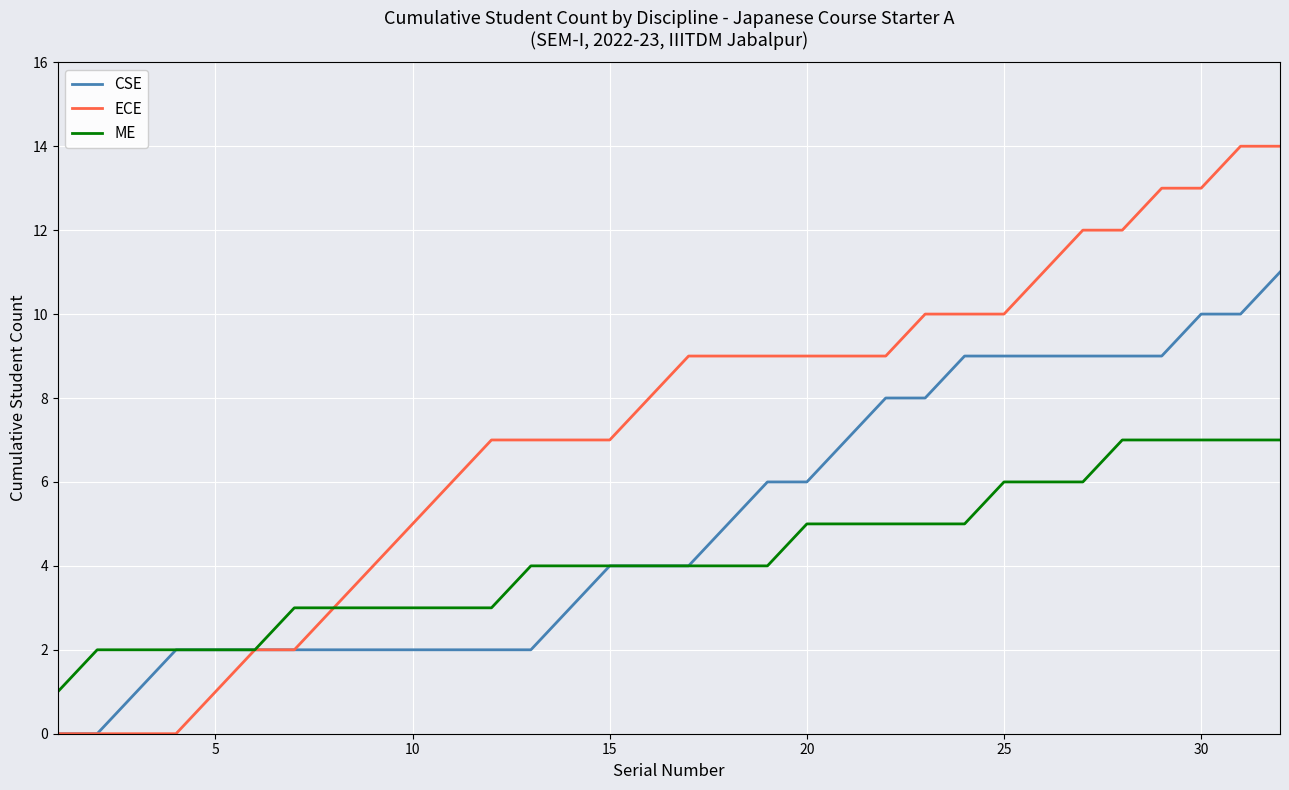

Reading left to right, extract all data points from this chart.

CSE: 0	0	1	2	2	2	2	2	2	2	2	2	2	3	4	4	4	5	6	6	7	8	8	9	9	9	9	9	9	10	10	11
ECE: 0	0	0	0	1	2	2	3	4	5	6	7	7	7	7	8	9	9	9	9	9	9	10	10	10	11	12	12	13	13	14	14
ME: 1	2	2	2	2	2	3	3	3	3	3	3	4	4	4	4	4	4	4	5	5	5	5	5	6	6	6	7	7	7	7	7